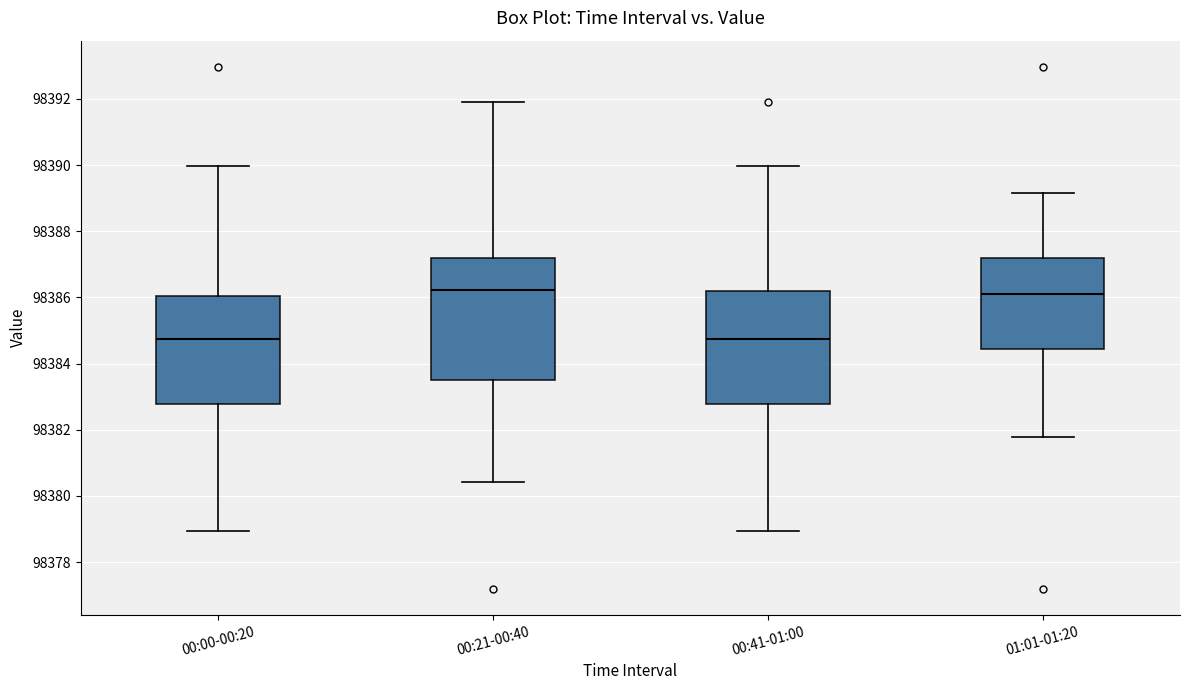

Comparing the boxes themselves (not the whiskers), which one is the tallest?

00:21-00:40